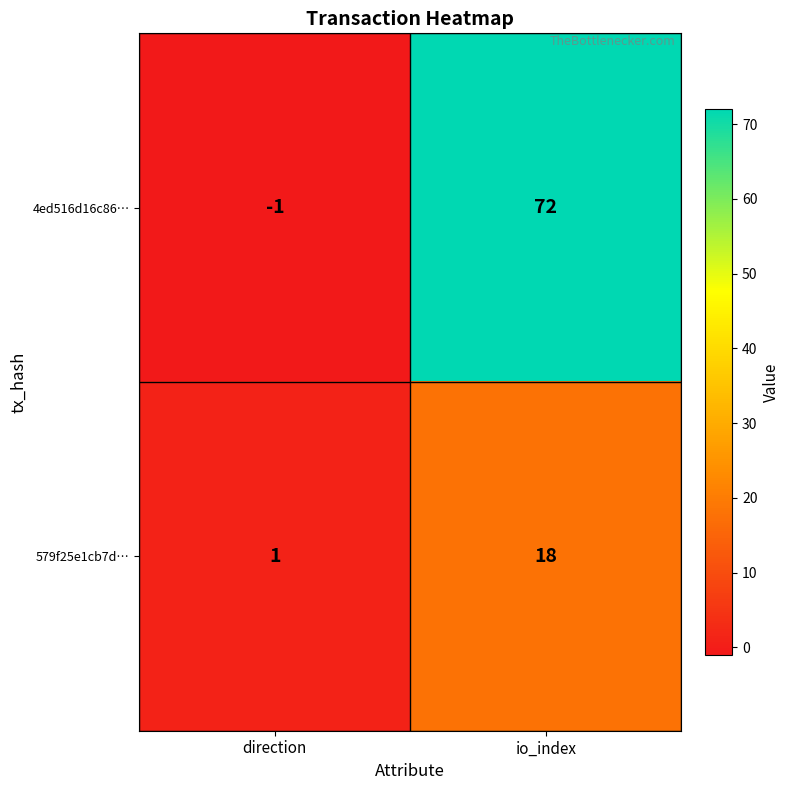

What is the difference between the maximum and minimum values in the 579f25e1cb7d… series?

17